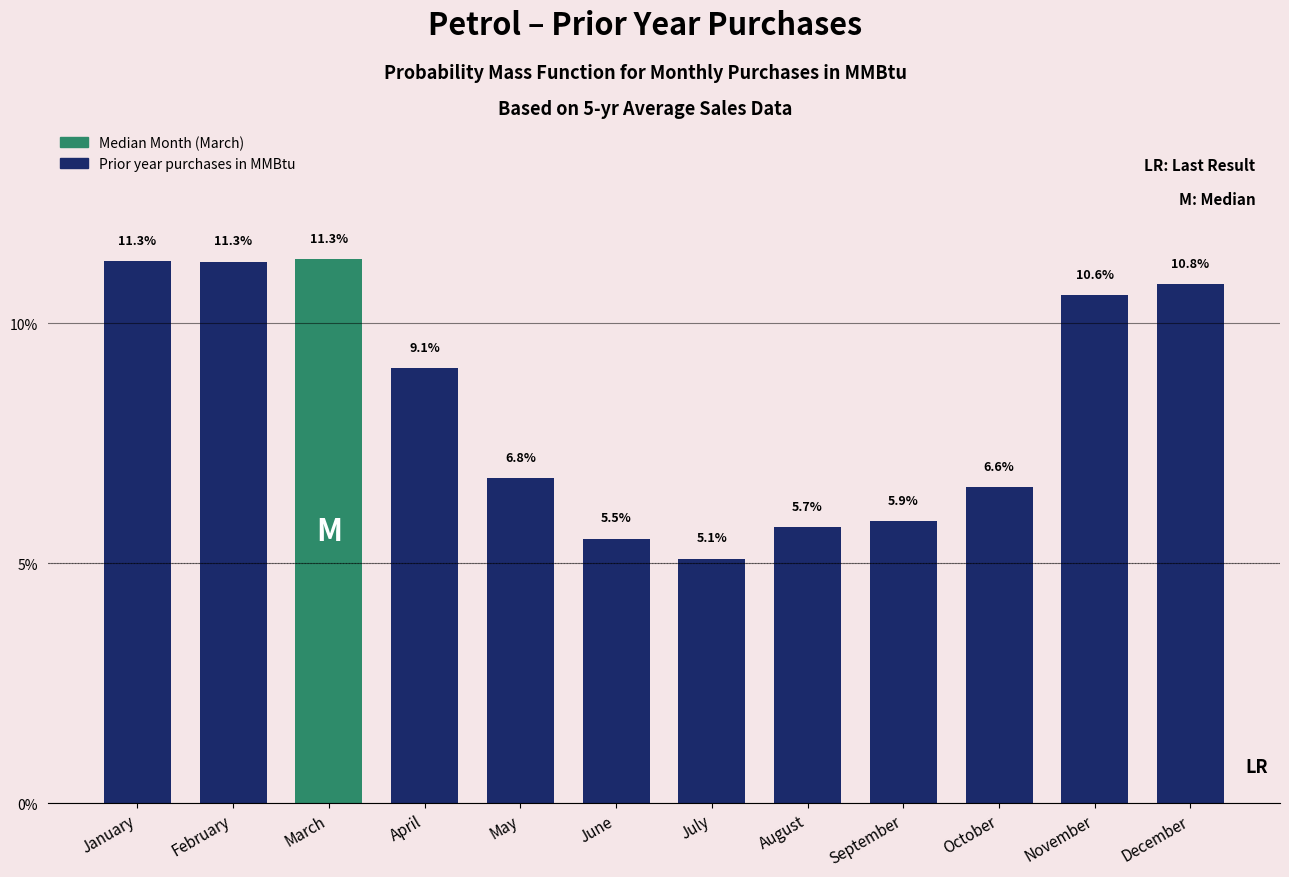

Reading right to left, transcribe all the data shown in this chart.

December=10.8	November=10.6	October=6.6	September=5.9	August=5.7	July=5.1	June=5.5	May=6.8	April=9.1	March=11.3	February=11.3	January=11.3